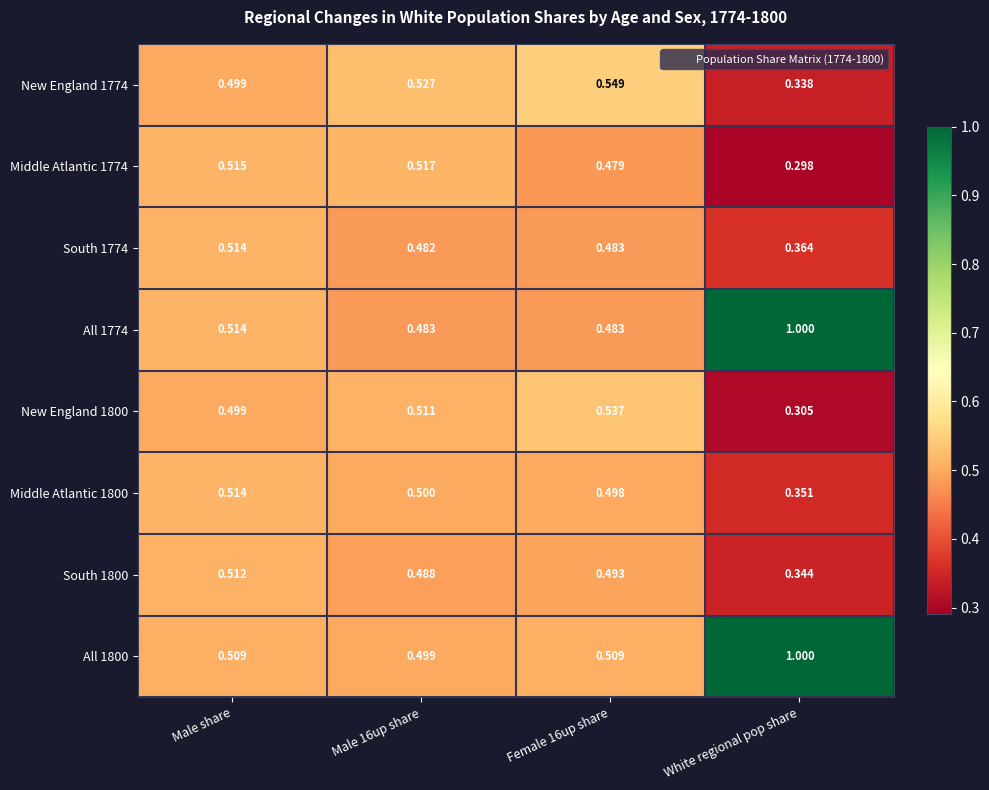

Is the value of New England 1774 at Male share greater than the value of All 1774 at Male share?

No